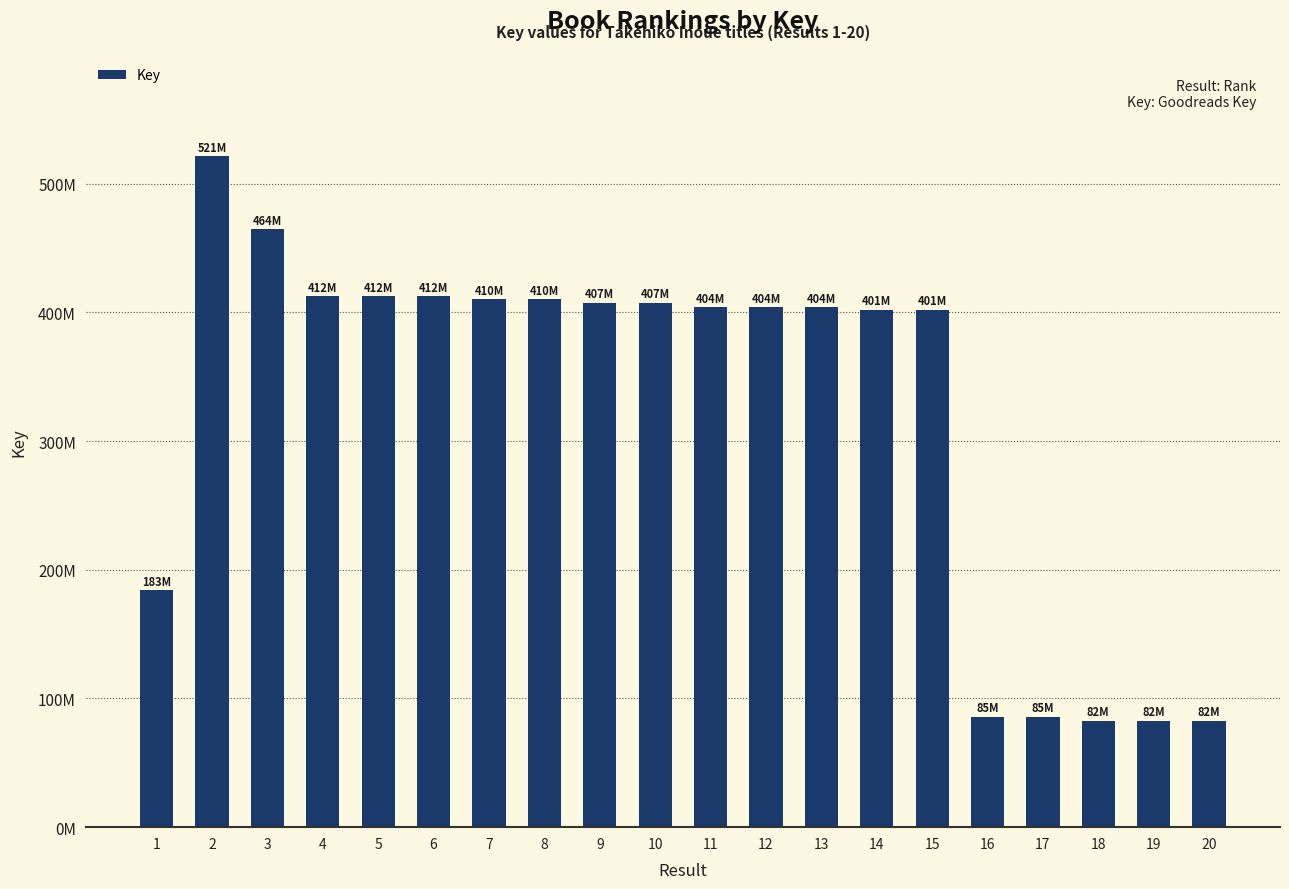

Reading right to left, what are all the values shown in this chart?

82831037	82831255	82831040	85744832	85744835	401976127	401976130	404139037	404139199	404139059	407649382	407649385	410096604	410096607	412545757	412545861	412545760	464740046	521283772	183987180